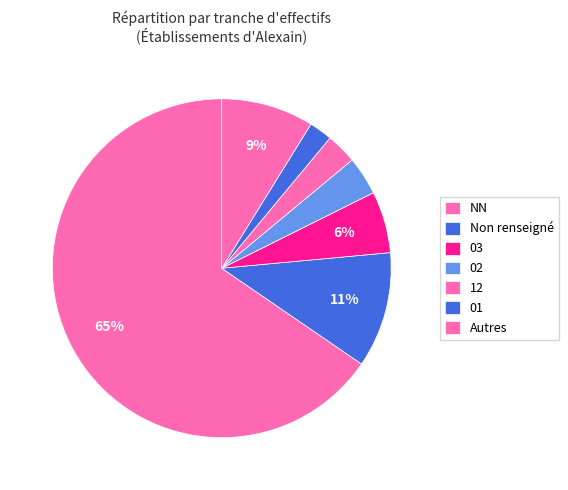

Is it true that NN is 55% of the pie?

False